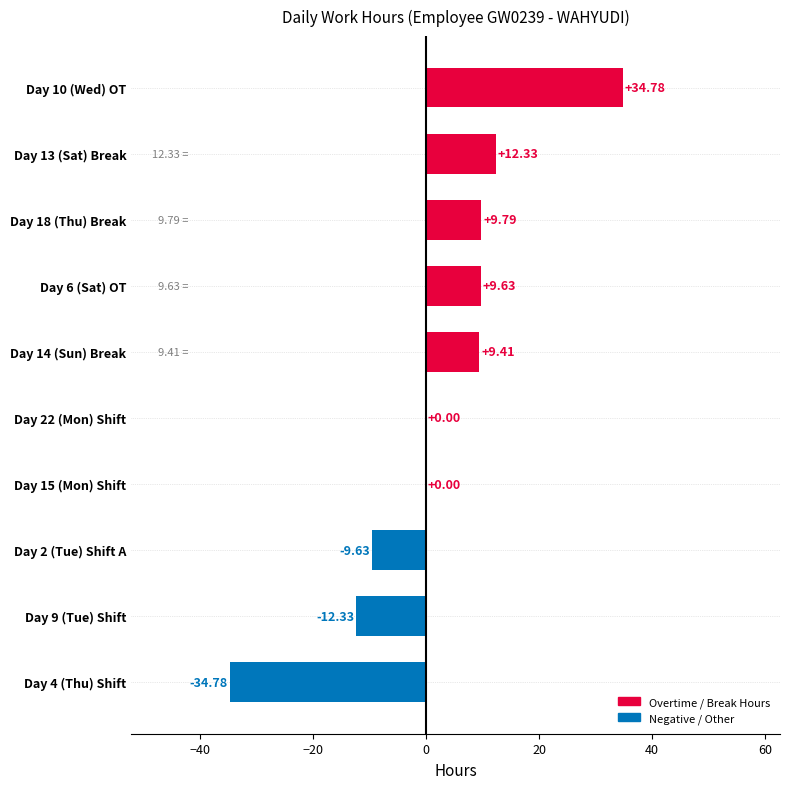

How many values exceed 9?

5